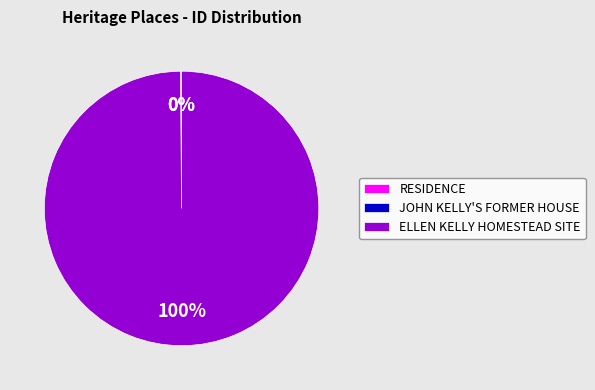

Which slice represents more than half of the pie?

ELLEN KELLY HOMESTEAD SITE